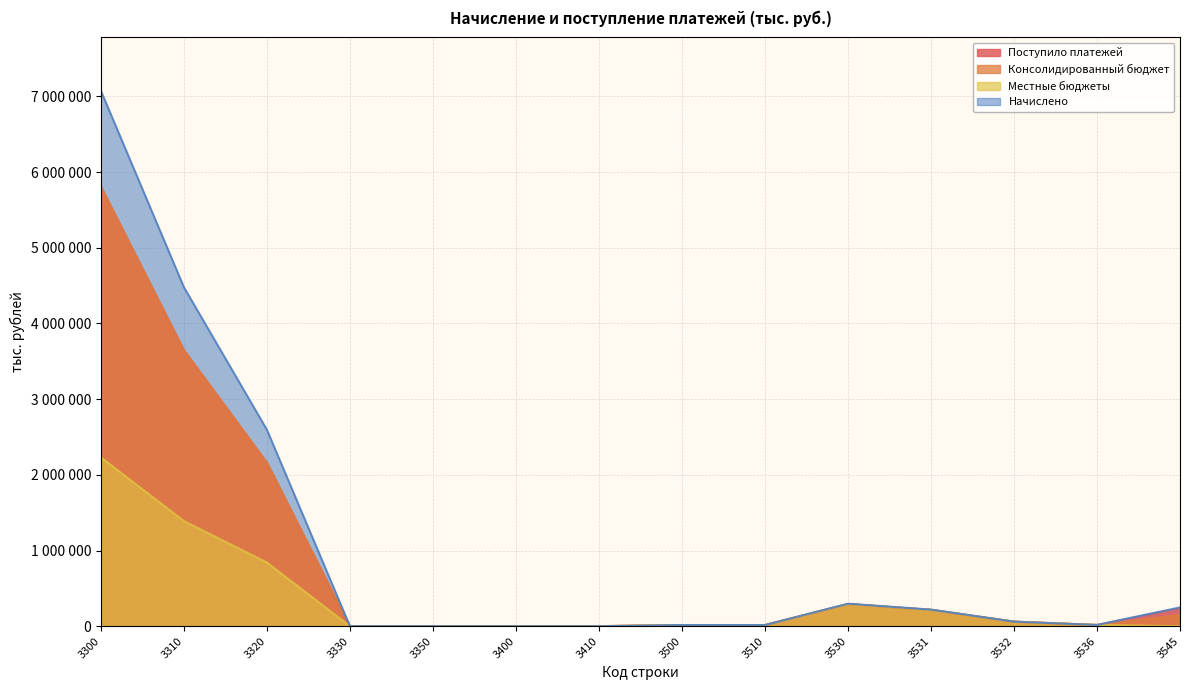

In Начислено, how many points are lower than both neighbors (excluding endpoints)?

1